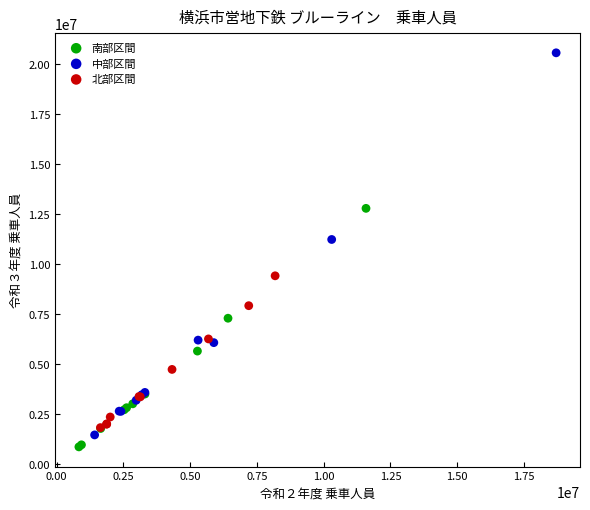

What are all the series names shown in the legend?

南部区間, 中部区間, 北部区間